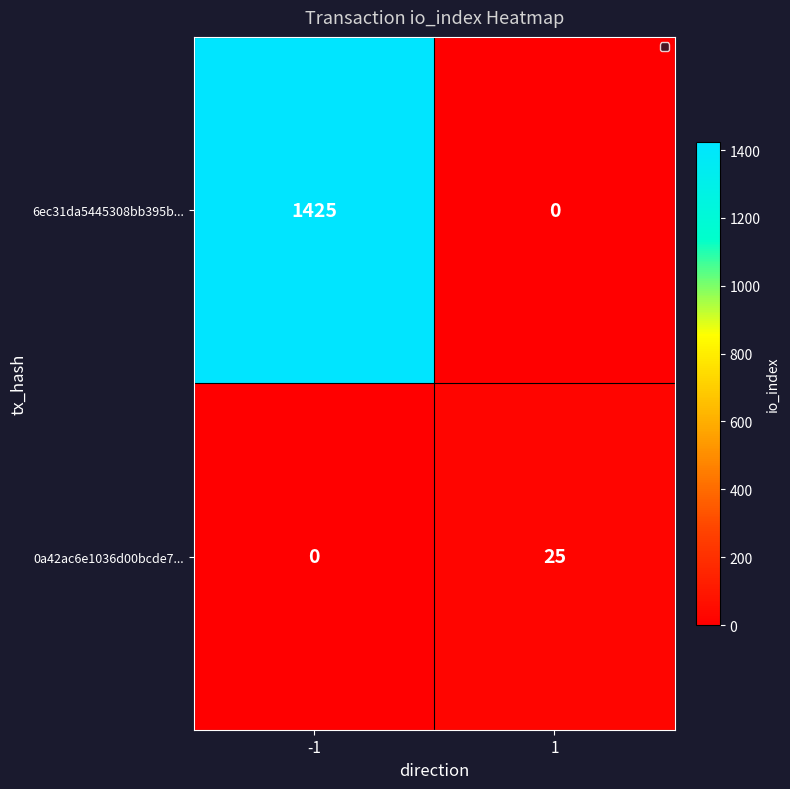

Is it true that 0a42ac6e1036d00bcde7... equals 11 at -1?

False